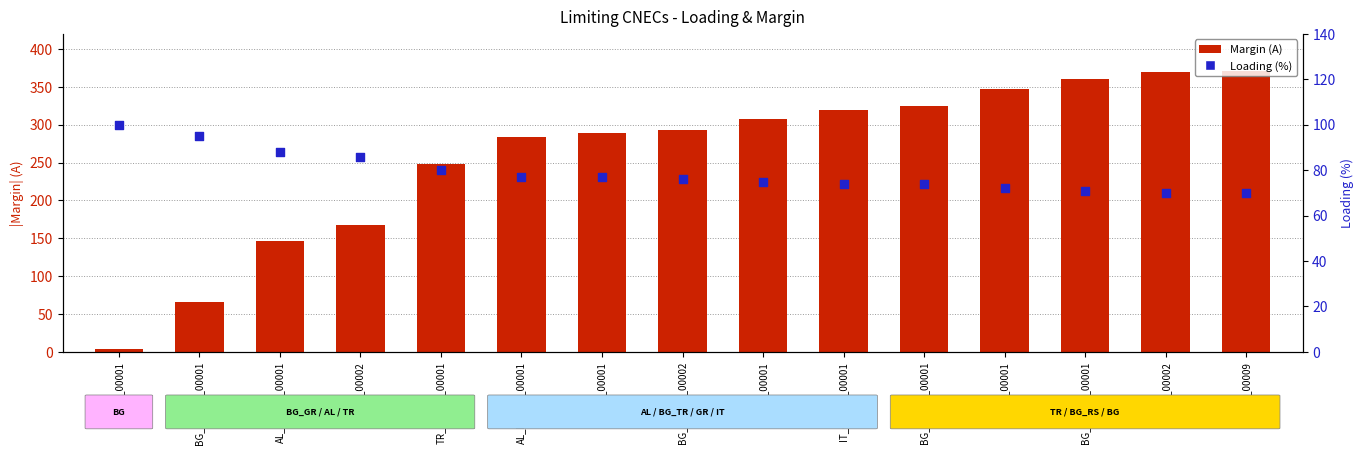

At which category is the sum across all series the highest?

BG_CO_00009